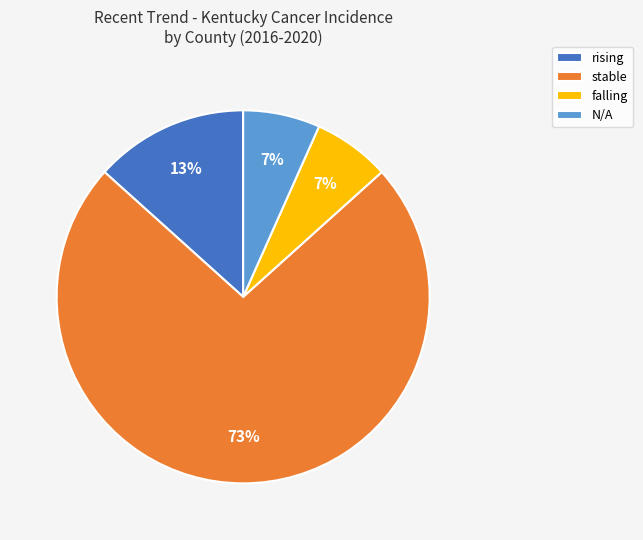

Between rising and falling, which is larger?

rising